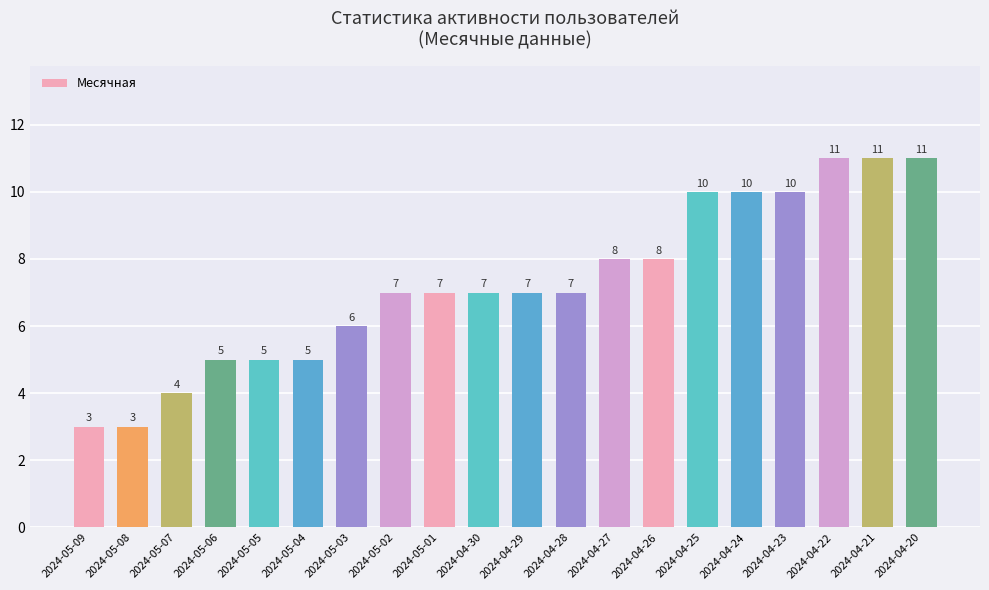

The chart shows a value of 16 at 2024-04-25. True or false?

False